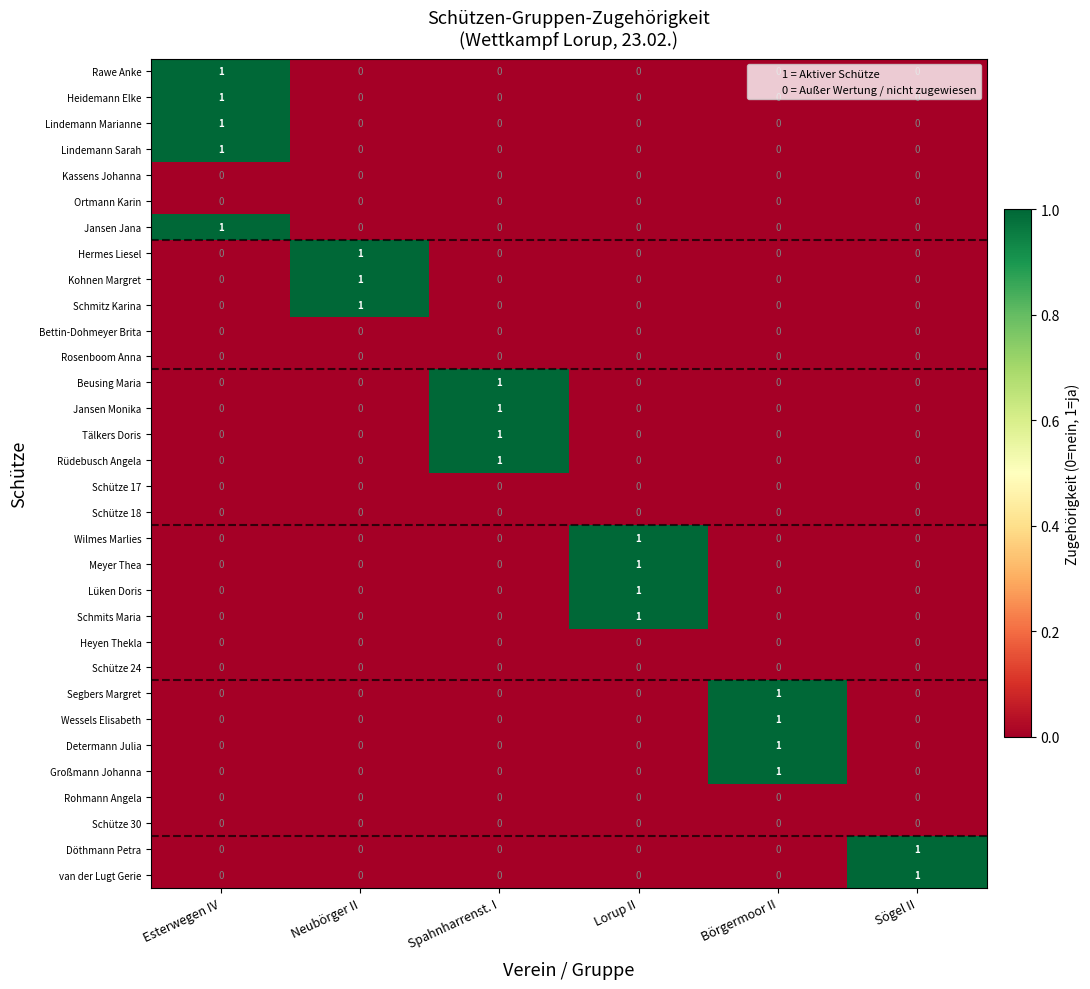

At how many categories does at least one series exceed 0?

6